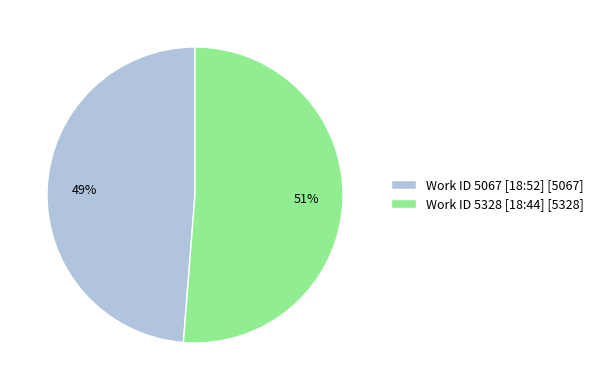

Which category accounts for the majority?

Work ID 5328 [18:44] [5328]